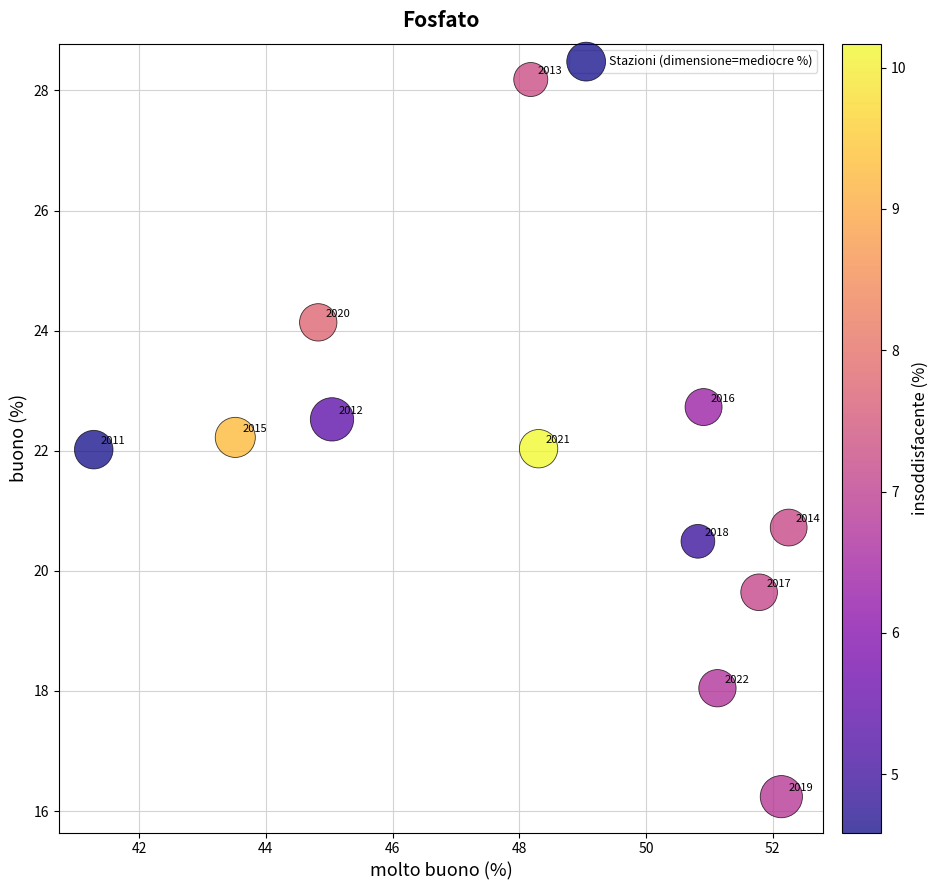

What Y value in the scatter plot is closest to 22?

22.0